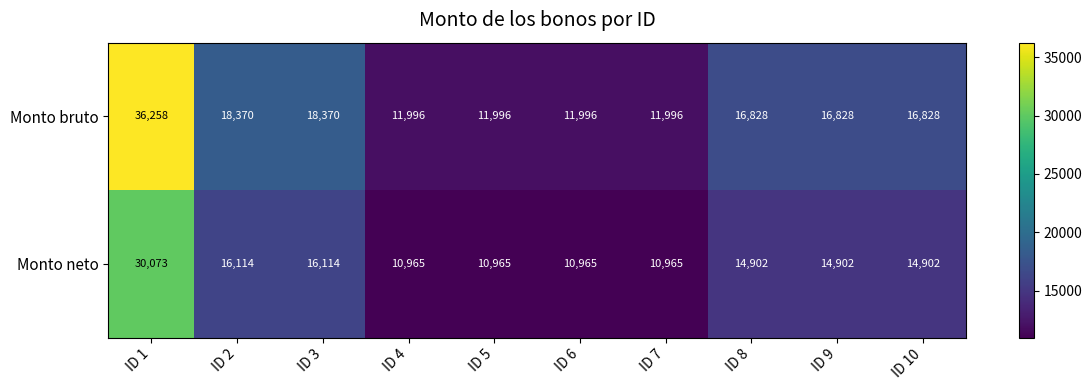

At which category is the sum across all series the highest?

ID 1